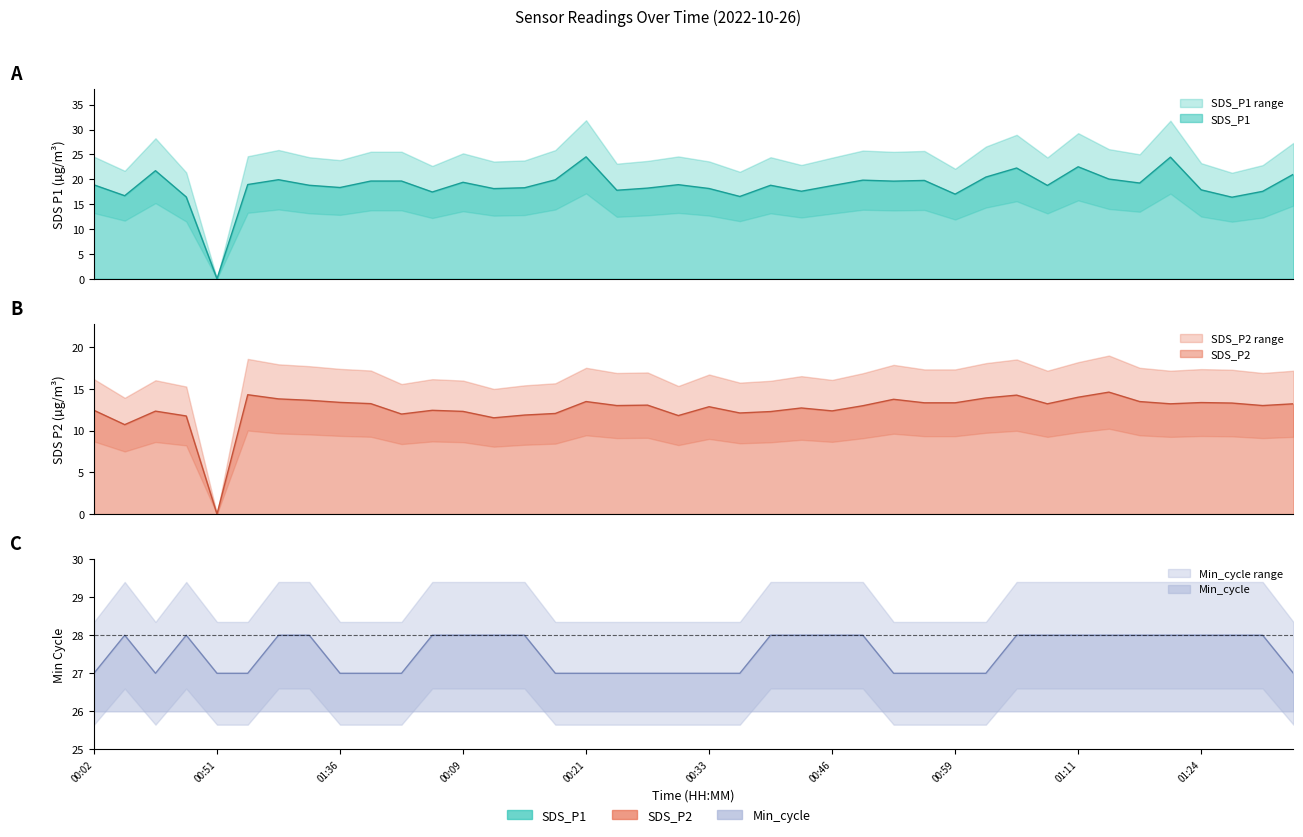

What is the average value of the SDS_P1 series?

18.7